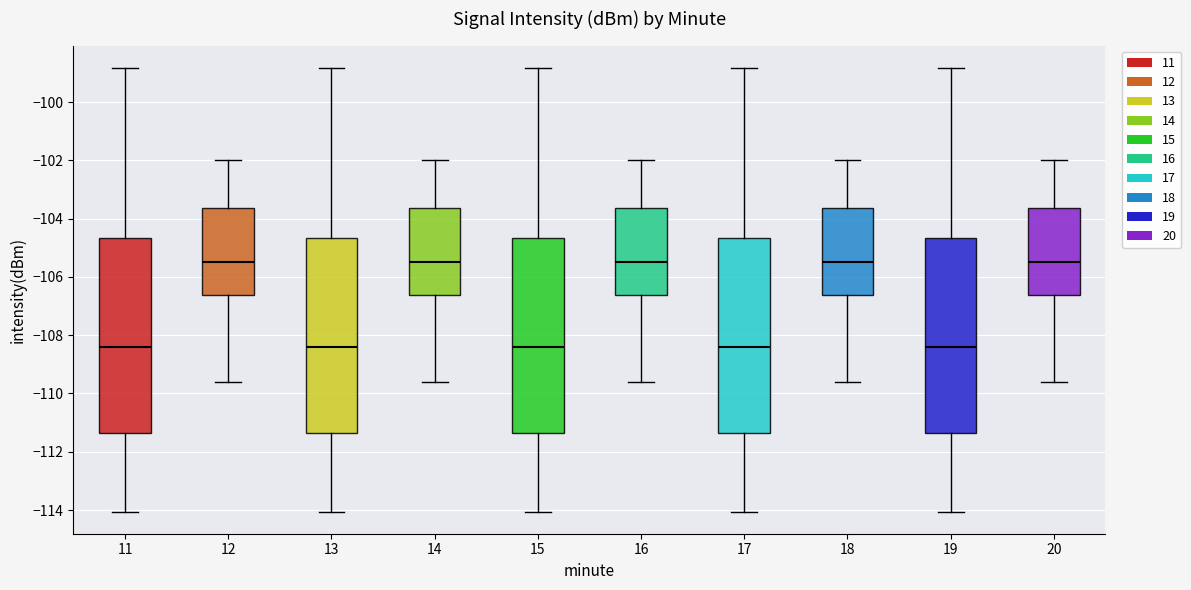

Reading left to right, read every box against the y-axis: the position of its median line, the range the box covers, and the ends of its whiskers. The values are not printed on the chart, so give them approximately, as read against the axis.

11: median -108.4, box -111.4 to -104.6, whiskers -114.0 to -98.8
12: median -105.4, box -106.6 to -103.6, whiskers -109.6 to -102.0
13: median -108.4, box -111.4 to -104.6, whiskers -114.0 to -98.8
14: median -105.4, box -106.6 to -103.6, whiskers -109.6 to -102.0
15: median -108.4, box -111.4 to -104.6, whiskers -114.0 to -98.8
16: median -105.4, box -106.6 to -103.6, whiskers -109.6 to -102.0
17: median -108.4, box -111.4 to -104.6, whiskers -114.0 to -98.8
18: median -105.4, box -106.6 to -103.6, whiskers -109.6 to -102.0
19: median -108.4, box -111.4 to -104.6, whiskers -114.0 to -98.8
20: median -105.4, box -106.6 to -103.6, whiskers -109.6 to -102.0